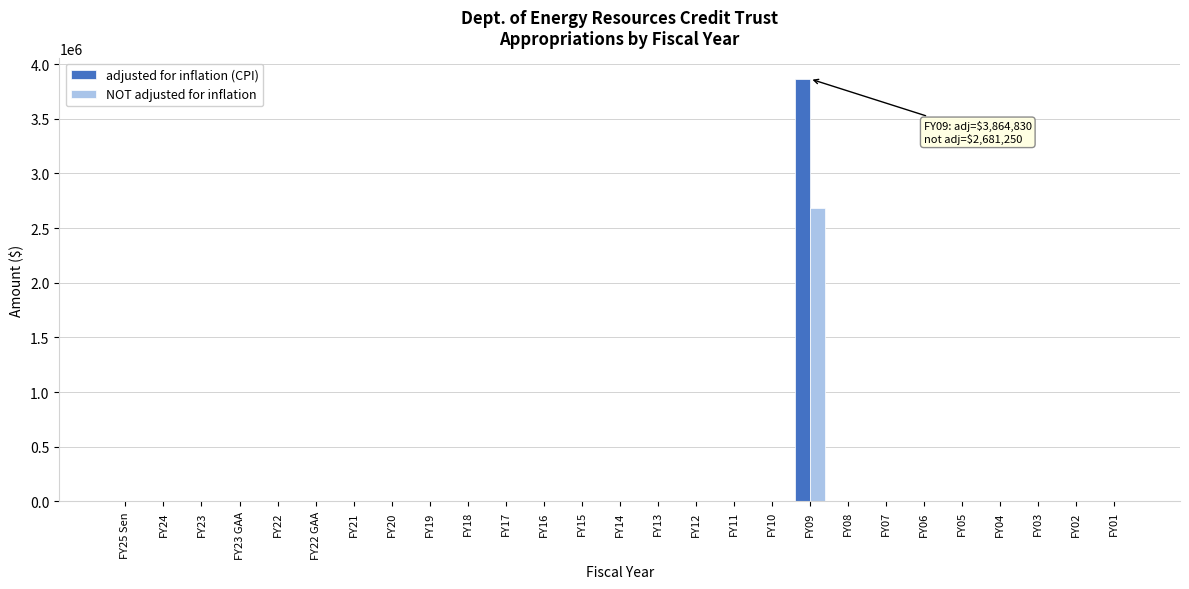

What is the maximum value shown in the chart?

3864830